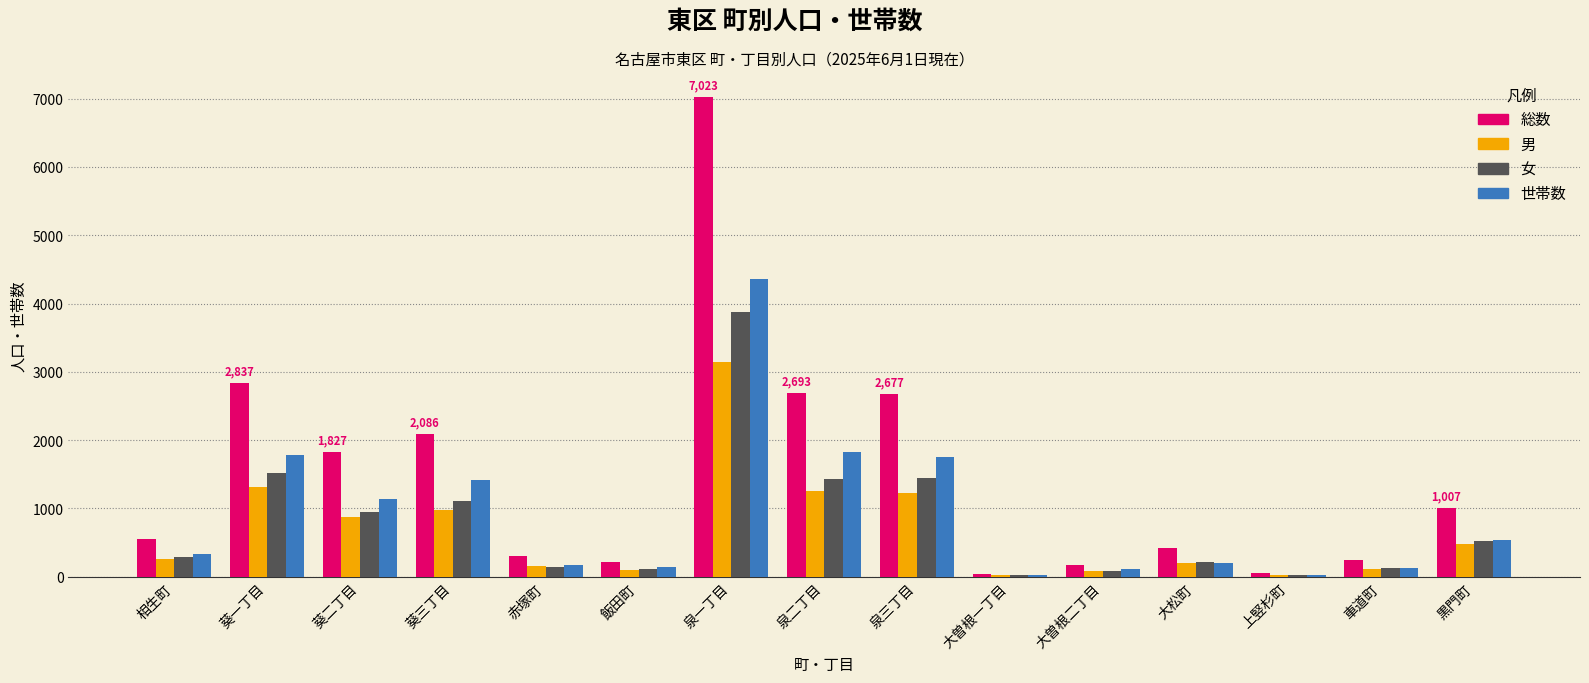

At which label is 総数 closest to 3535?

葵一丁目